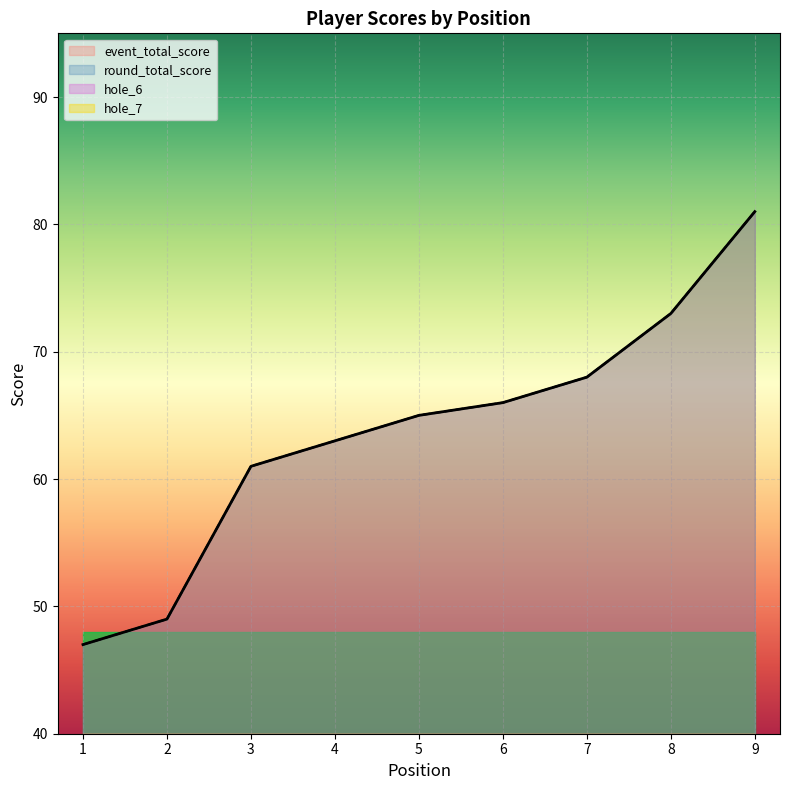

Where does the round_total_score series first go above 65?

6